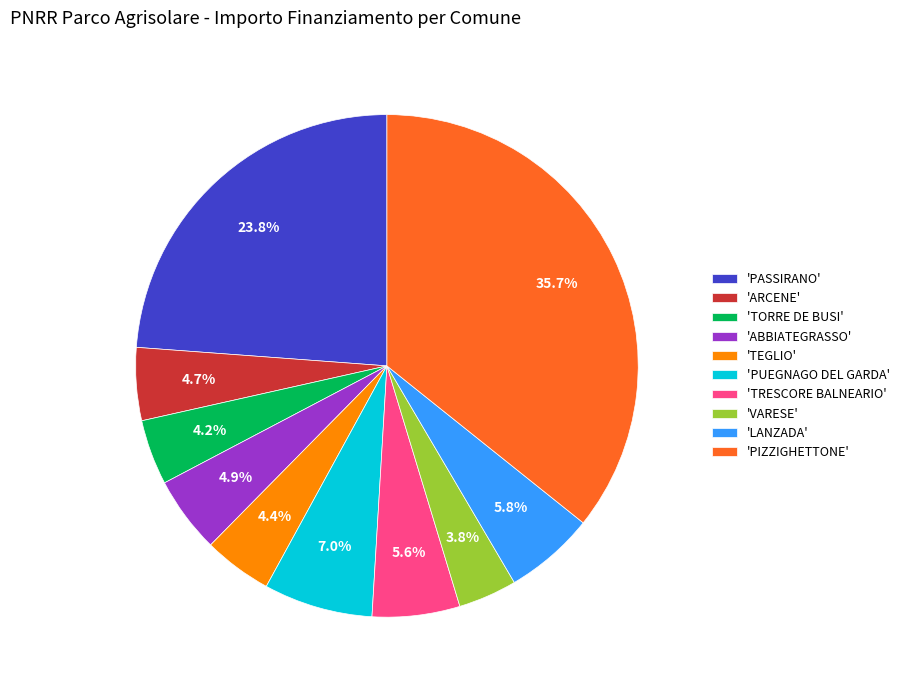

Which slice is the largest?

'PIZZIGHETTONE'